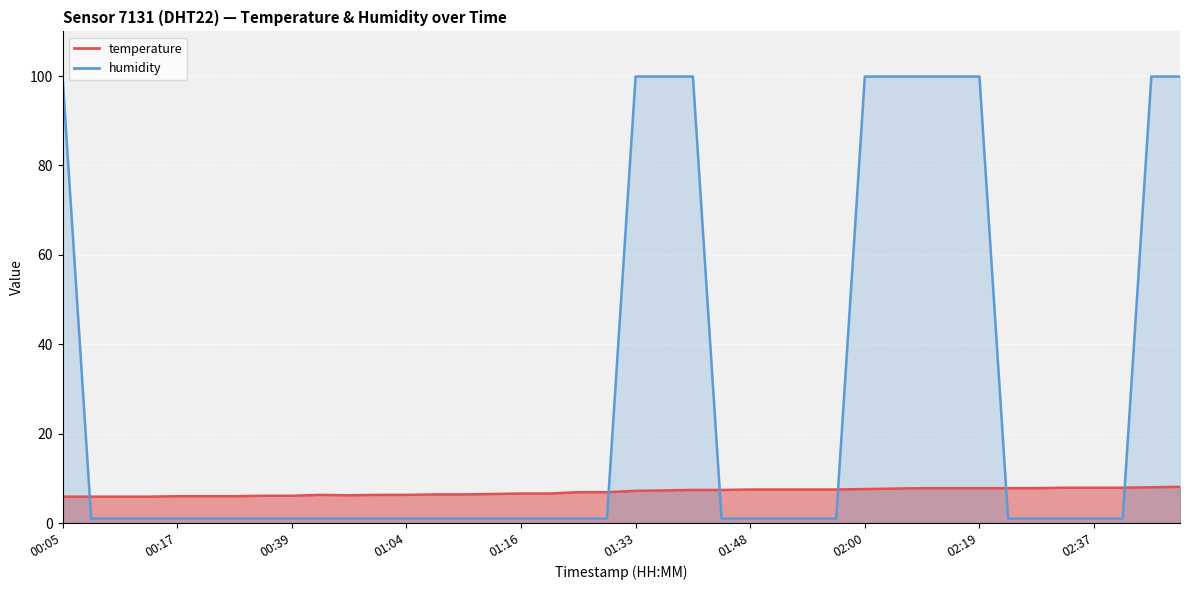

What is the value of the humidity point at the 30th from the left?

99.9